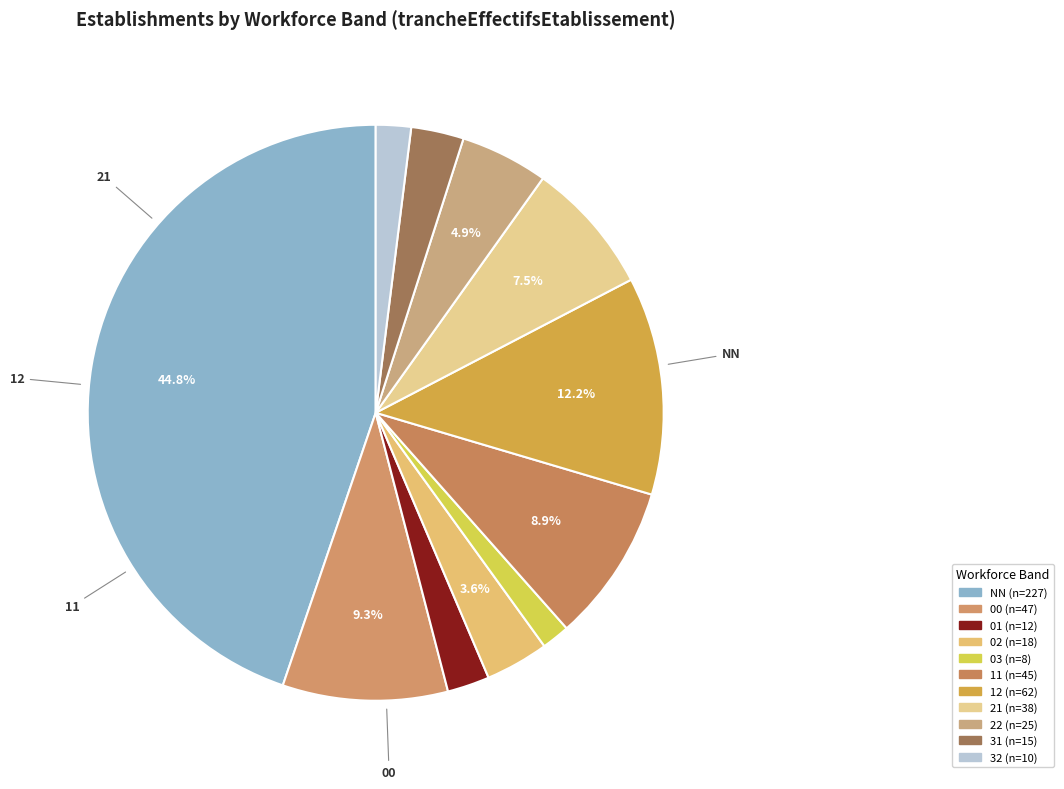

What is the change in value from 11 to 31?

-30